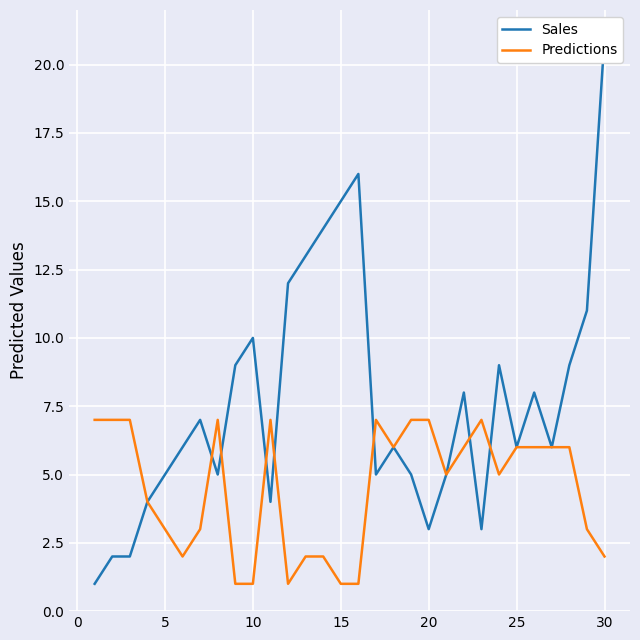

What is the difference between the second highest and minimum values in the Peak Position series?

15